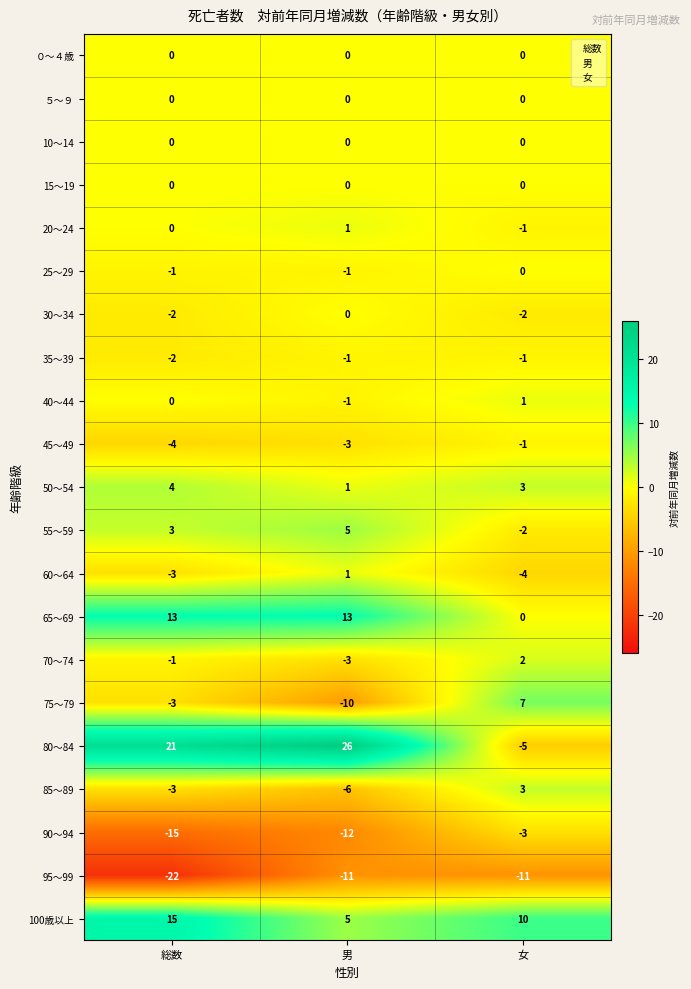

How many 80～84 values are between -5 and 26?

3